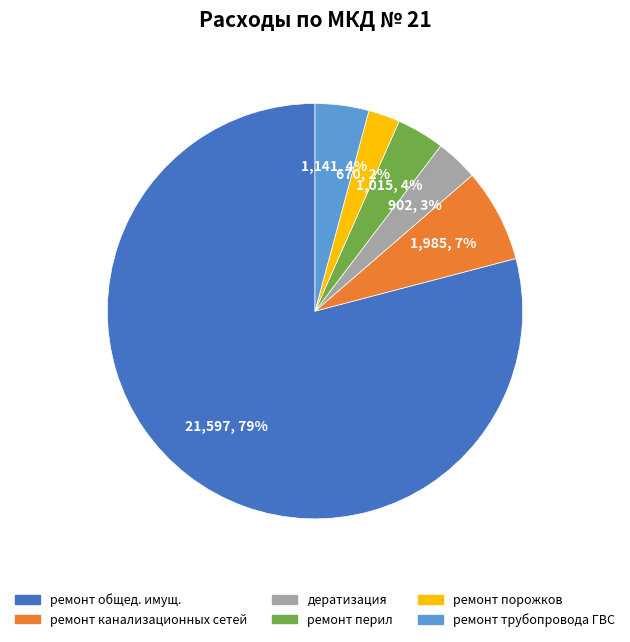

Combined, do дератизация and ремонт общед. имущ. account for over 50%?

Yes